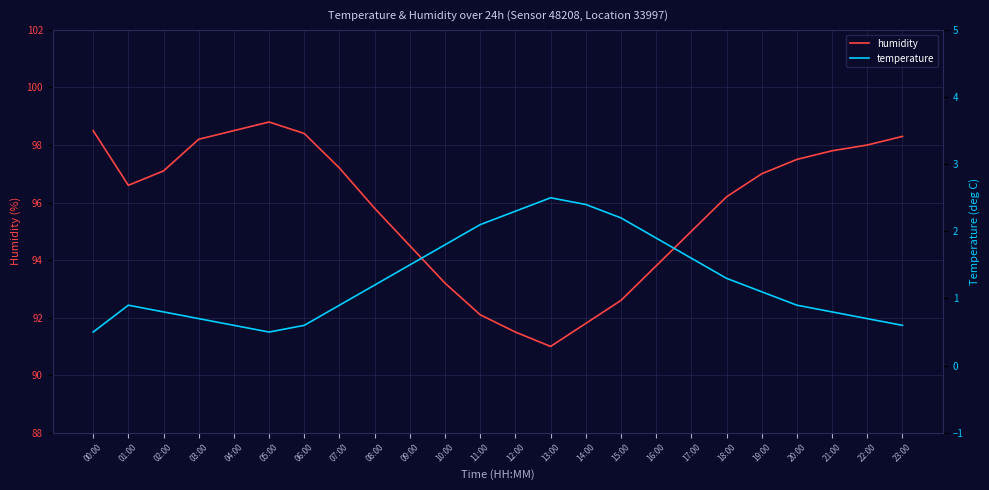

How many lines are shown in the chart?

2